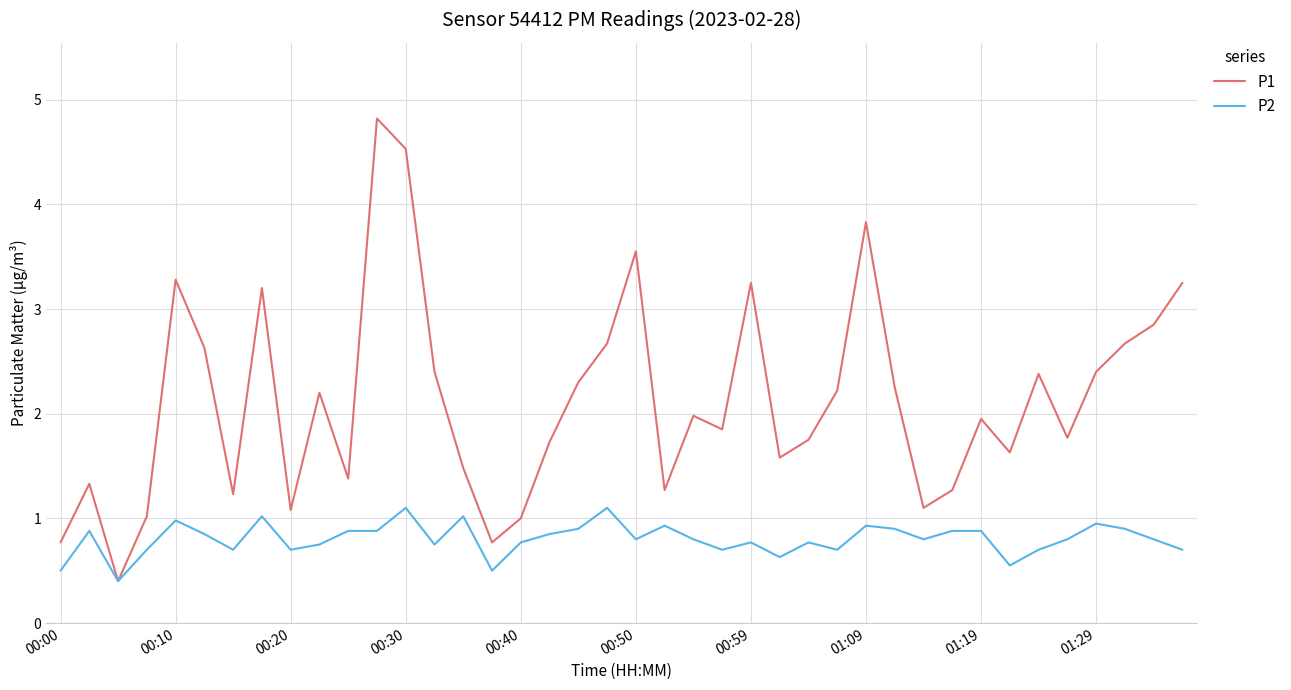

What is the sum of all P2 values?

32.1